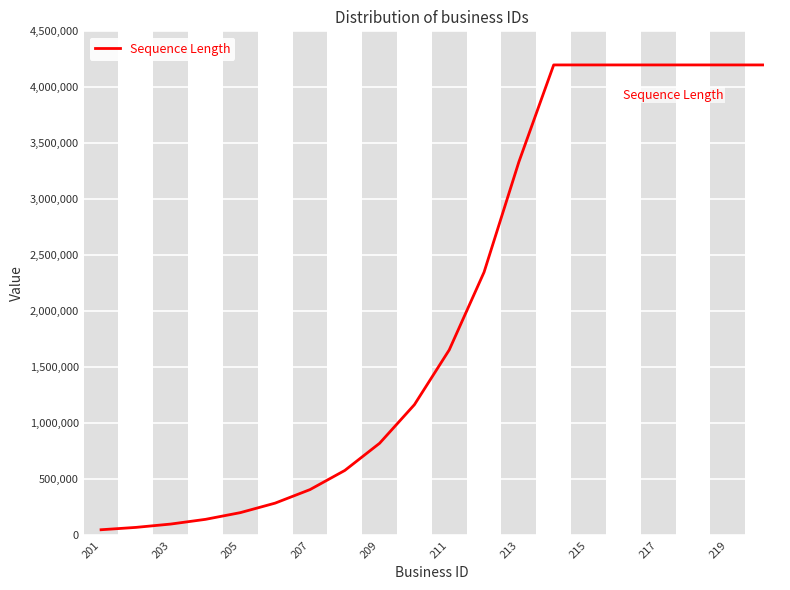

What is the difference between the maximum and minimum values?

4150000